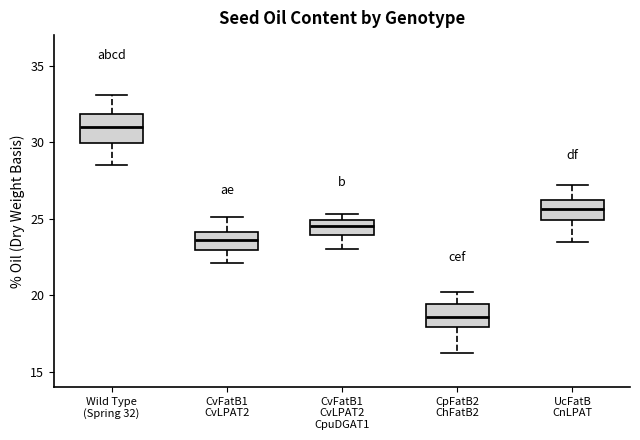

Reading left to right, transcribe this box plot: for each box, give where its median line is, the range the box spans, and where its two whiskers end, as read against the y-axis. The values are not printed on the chart, so give them approximately, as read against the axis.

Wild Type (Spring 32): median 31.0, box 30.0 to 32.0, whiskers 28.5 to 33.0
CvFatB1 CvLPAT2: median 23.5, box 23.0 to 24.0, whiskers 22.0 to 25.0
CvFatB1 CvLPAT2 CpuDGAT1: median 24.5, box 24.0 to 25.0, whiskers 23.0 to 25.5
CpFatB2 ChFatB2: median 18.5, box 18.0 to 19.5, whiskers 16.0 to 20.0
UcFatB CnLPAT: median 25.5, box 25.0 to 26.5, whiskers 23.5 to 27.0